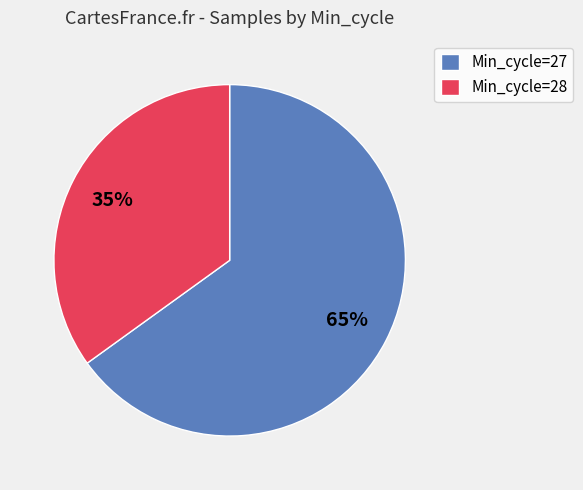

Which category has the biggest portion of the pie?

Min_cycle=27